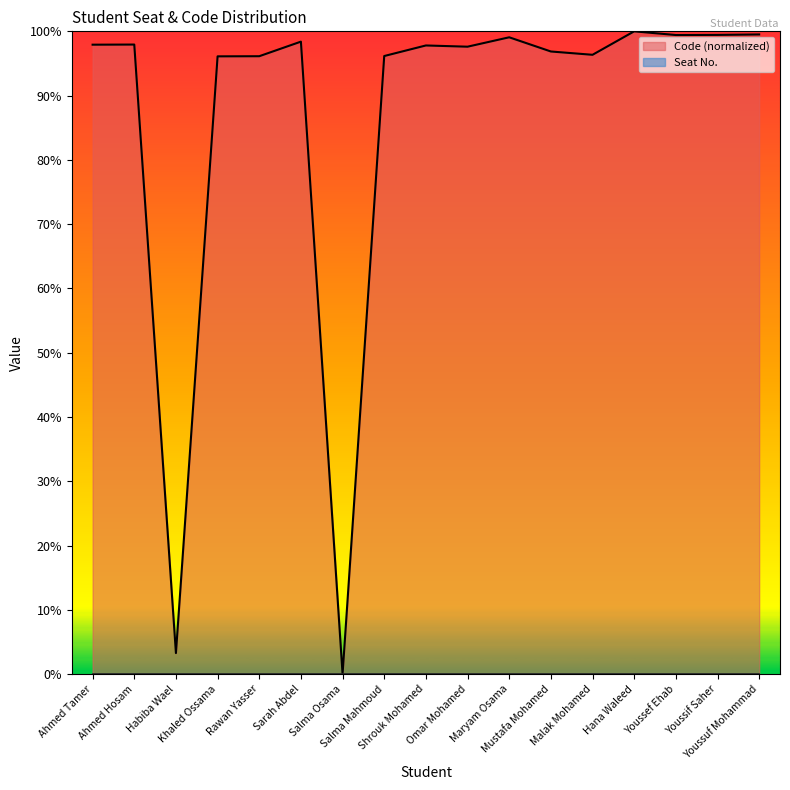

Where does the data first go above 97?

Ahmed Tamer